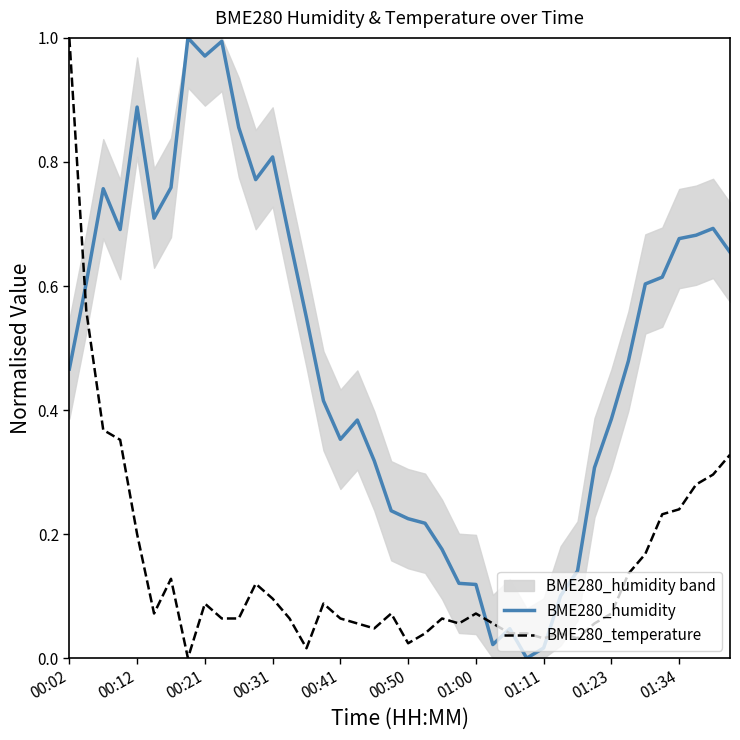

The BME280_humidity series shows 1.7 at 00:21. True or false?

False